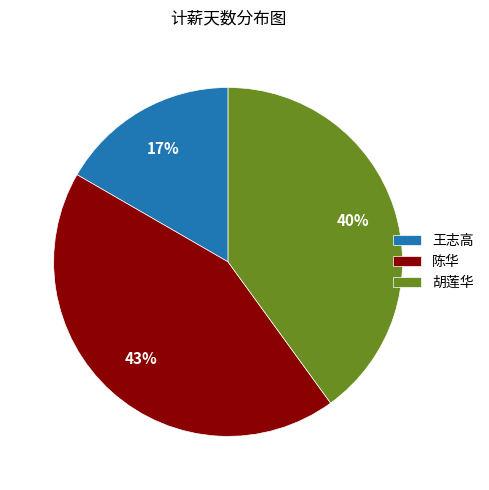

Which slice is the smallest?

王志高